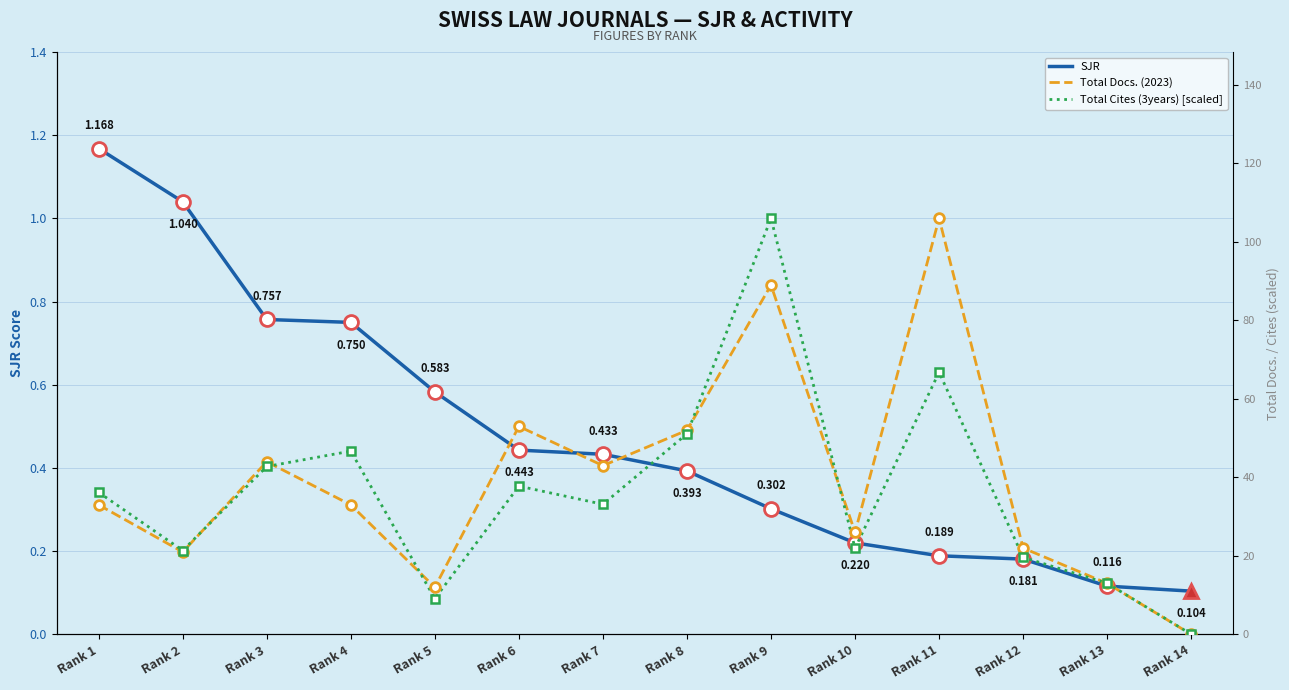

At Rank 3, list the series in order from largest to smallest.

Total Docs. (2023), Total Cites (3years) [scaled], SJR